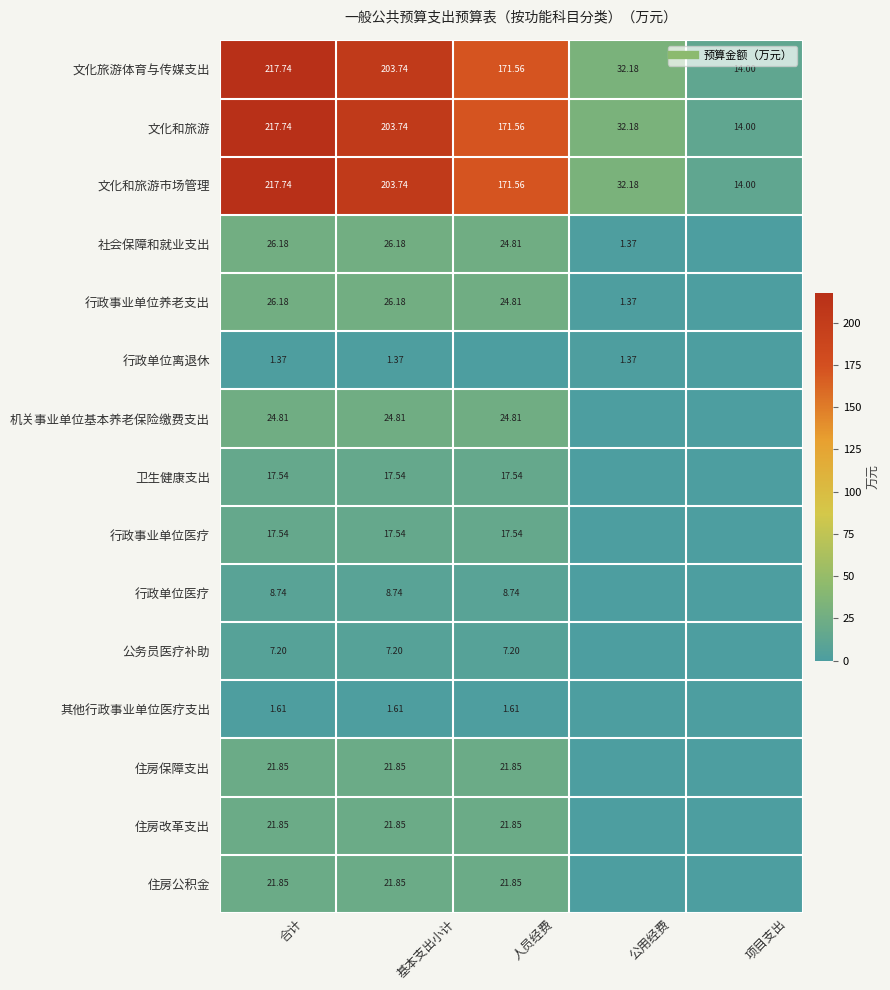

Where does the 文化旅游体育与传媒支出 series first go above 171?

合计